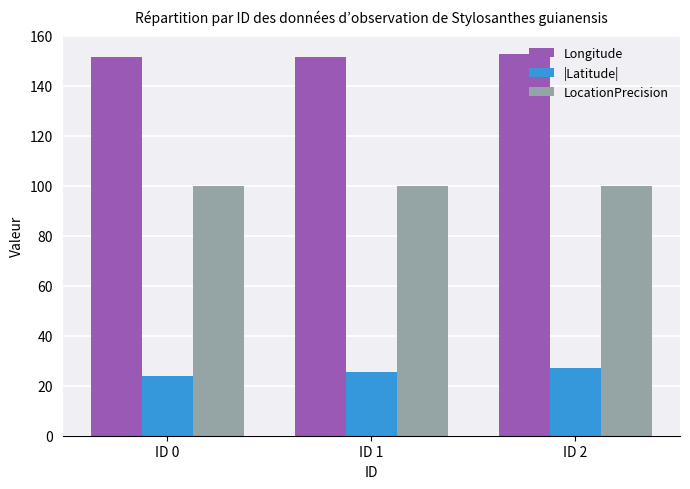

True or false: LocationPrecision has a value of 25.5 at ID 2.

False